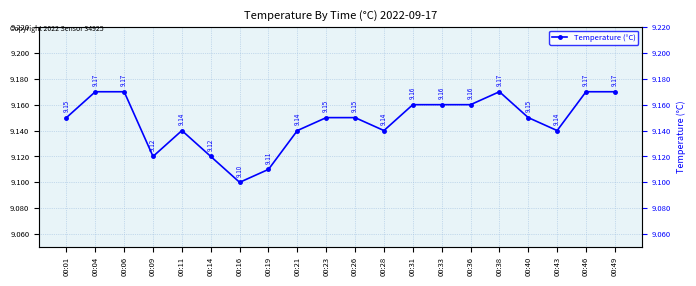

How many interior local peaks (higher than both neighbors) does the data have?

2